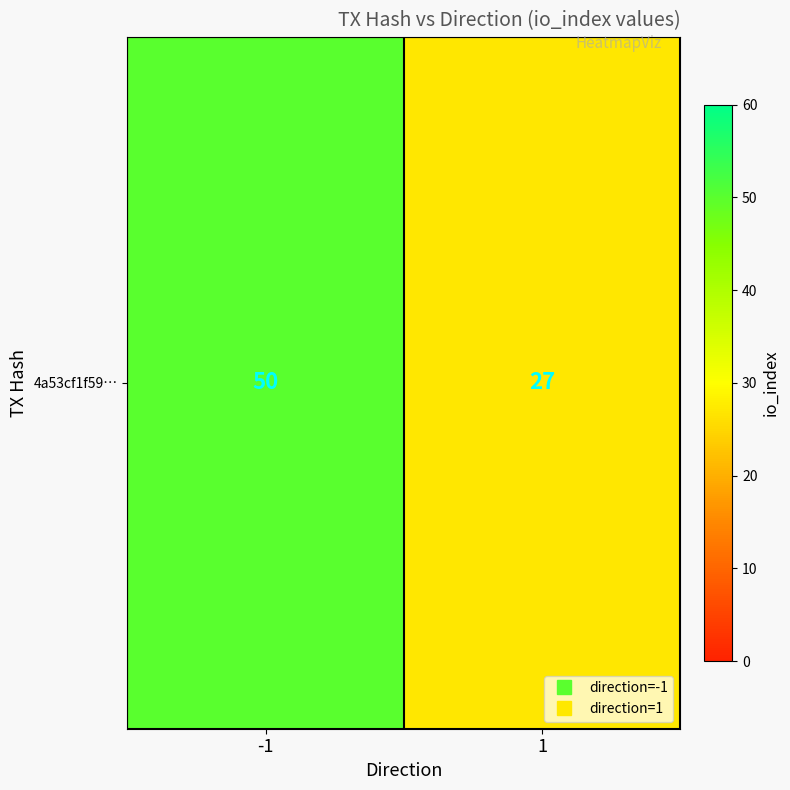

Reading left to right, extract all data points from this chart.

-1=50	1=27